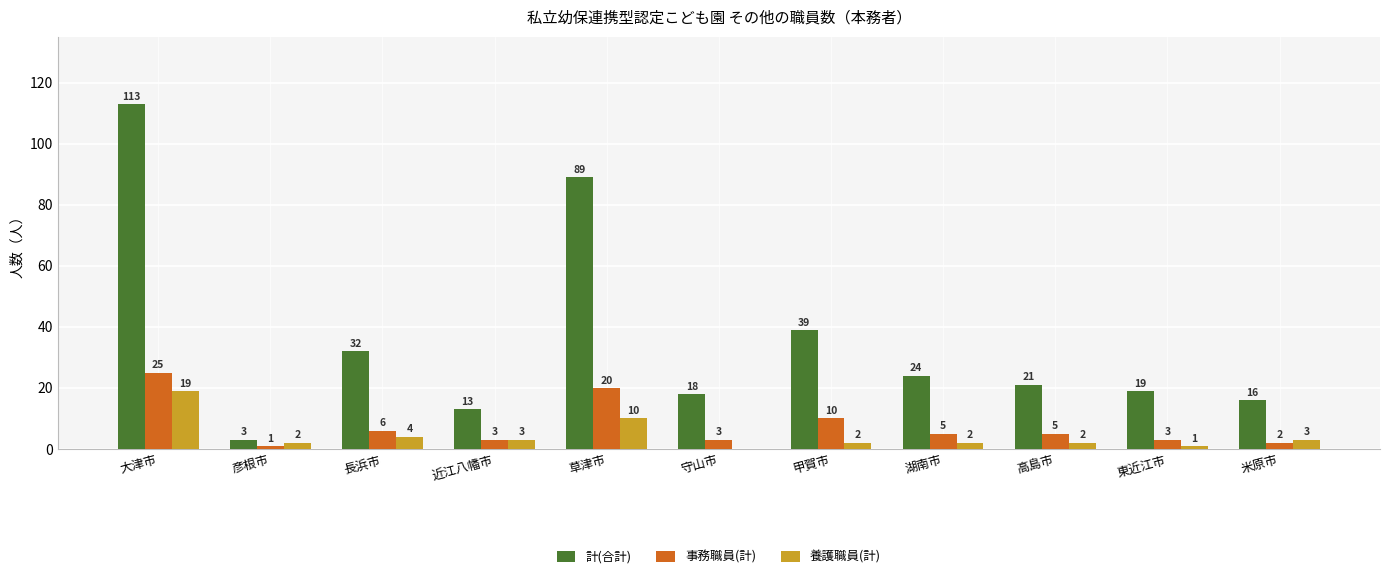

What is the total value across all series at 大津市?

157